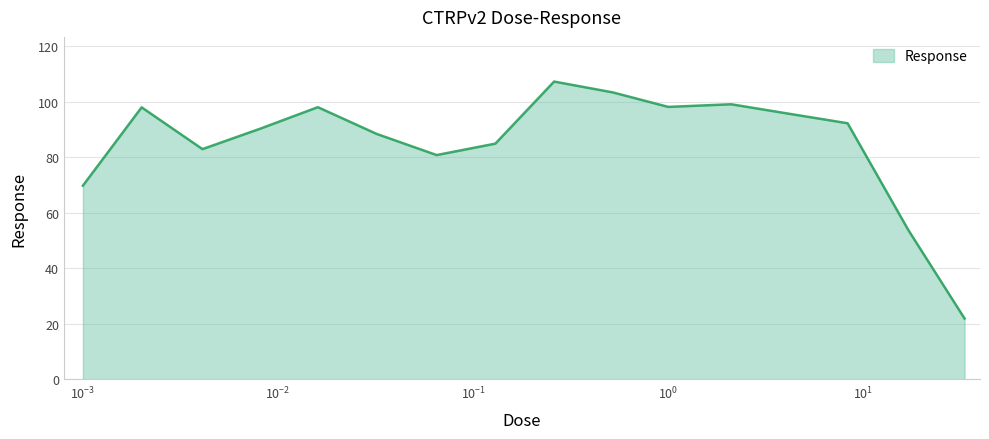

What is the difference between the maximum and minimum values?

85.3